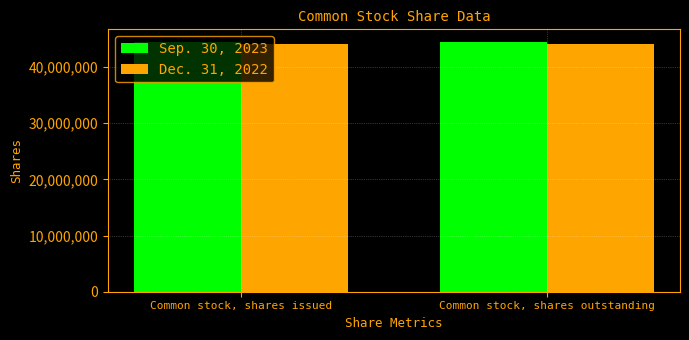

List the series in order of their overall mean, highest first.

Sep. 30, 2023, Dec. 31, 2022